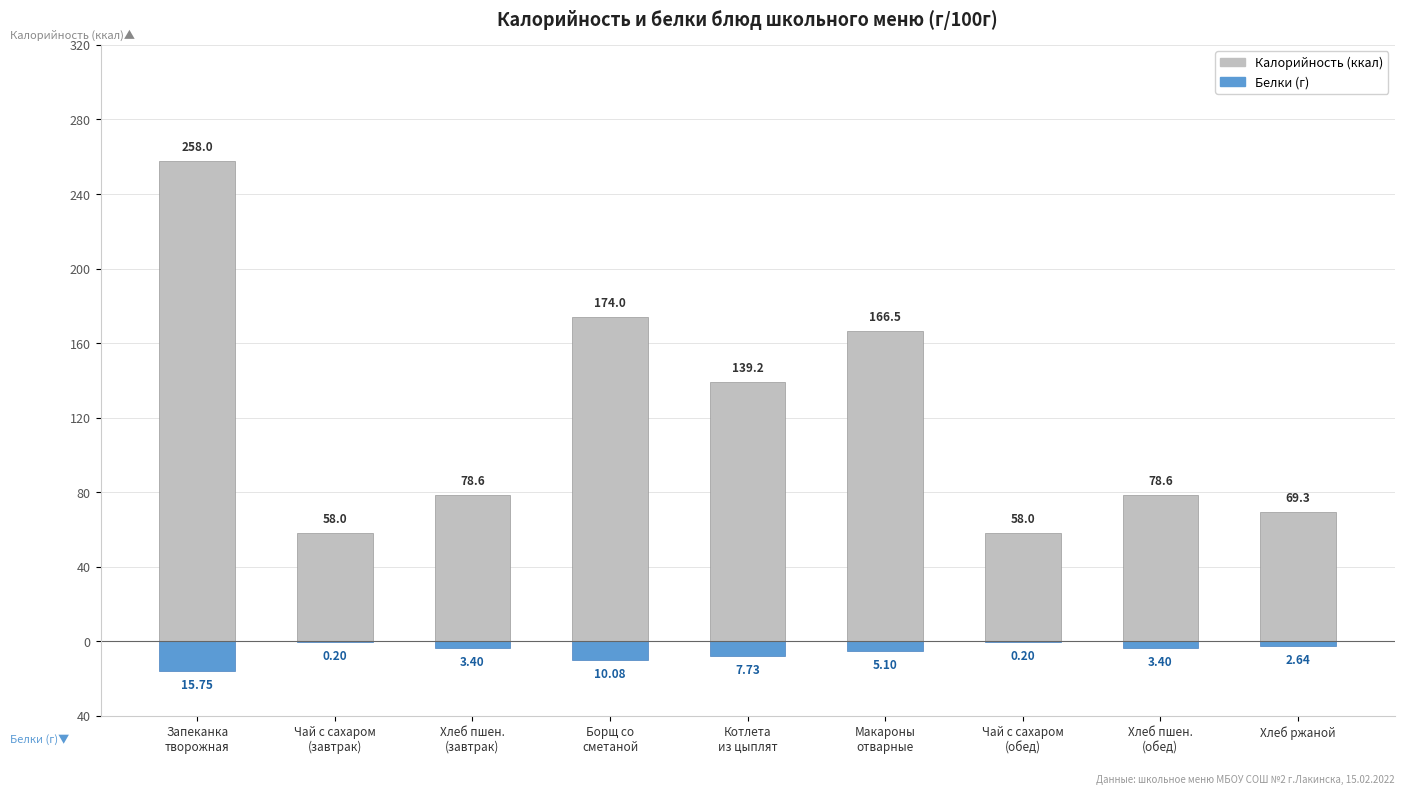

Which series has the widest spread of values?

Калорийность (ккал)